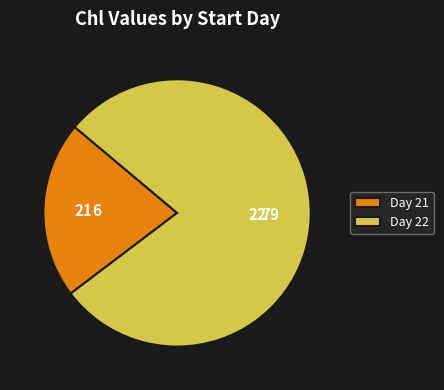

How many segments does this pie chart have?

2